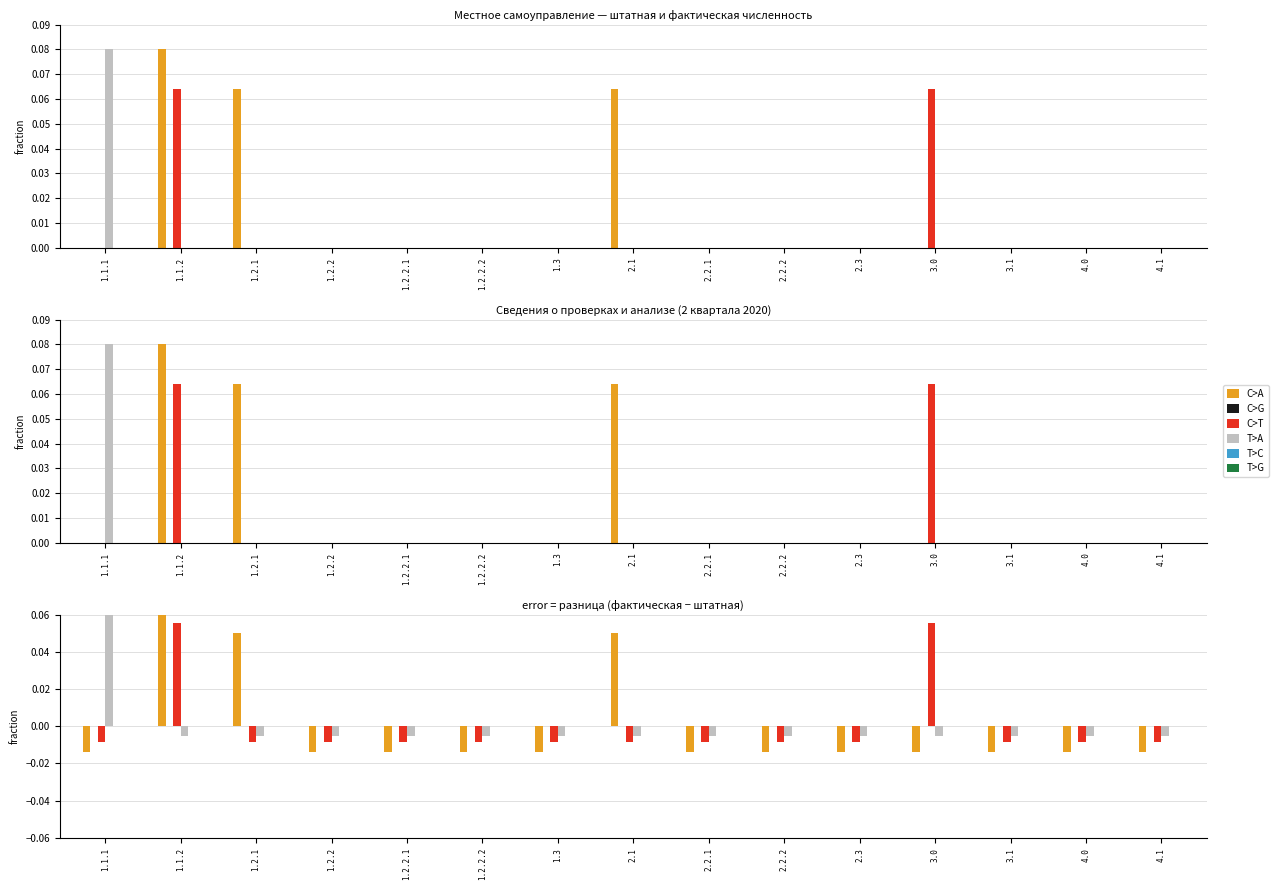

Reading left to right, list all the values displayed in this chart.

C>A: -0.0	0.1	0.1	-0.0	-0.0	-0.0	-0.0	0.1	-0.0	-0.0	-0.0	-0.0	-0.0	-0.0	-0.0
C>G: 0.0	0.0	0.0	0.0	0.0	0.0	0.0	0.0	0.0	0.0	0.0	0.0	0.0	0.0	0.0
C>T: -0.0	0.1	-0.0	-0.0	-0.0	-0.0	-0.0	-0.0	-0.0	-0.0	-0.0	0.1	-0.0	-0.0	-0.0
T>A: 0.1	-0.0	-0.0	-0.0	-0.0	-0.0	-0.0	-0.0	-0.0	-0.0	-0.0	-0.0	-0.0	-0.0	-0.0
T>C: 0.0	0.0	0.0	0.0	0.0	0.0	0.0	0.0	0.0	0.0	0.0	0.0	0.0	0.0	0.0
T>G: 0.0	0.0	0.0	0.0	0.0	0.0	0.0	0.0	0.0	0.0	0.0	0.0	0.0	0.0	0.0